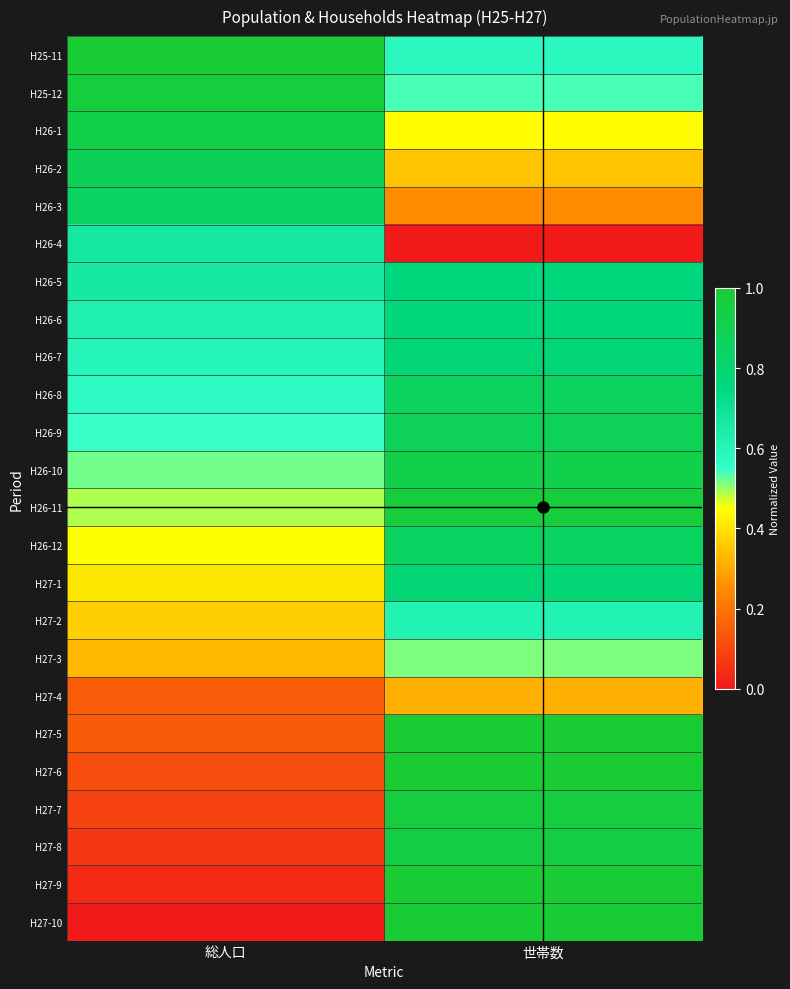

At which category is the sum across all series the highest?

世帯数